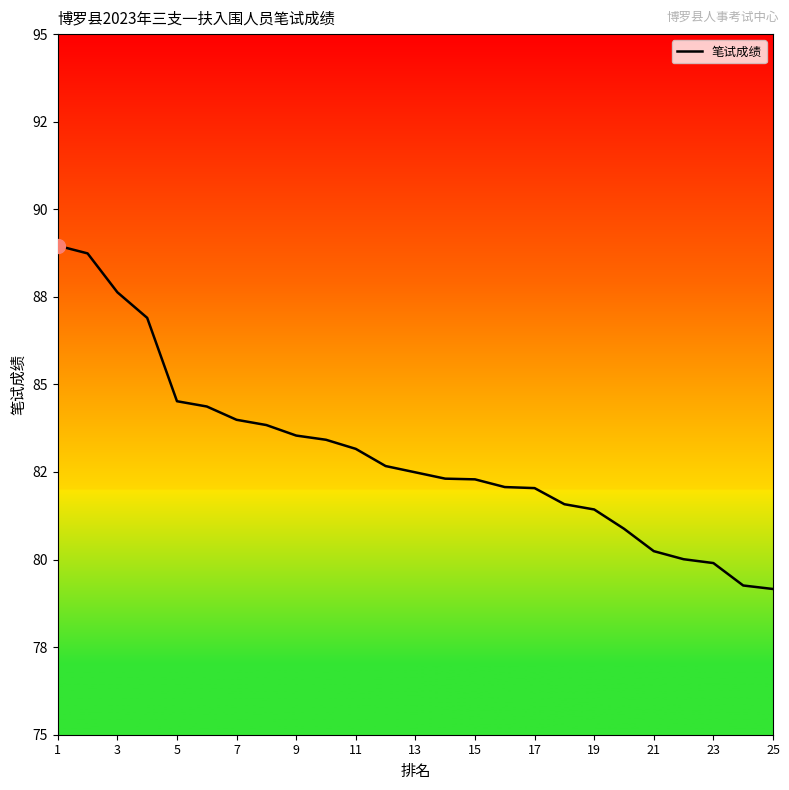

Does the chart display data point markers on the line(s)?

No